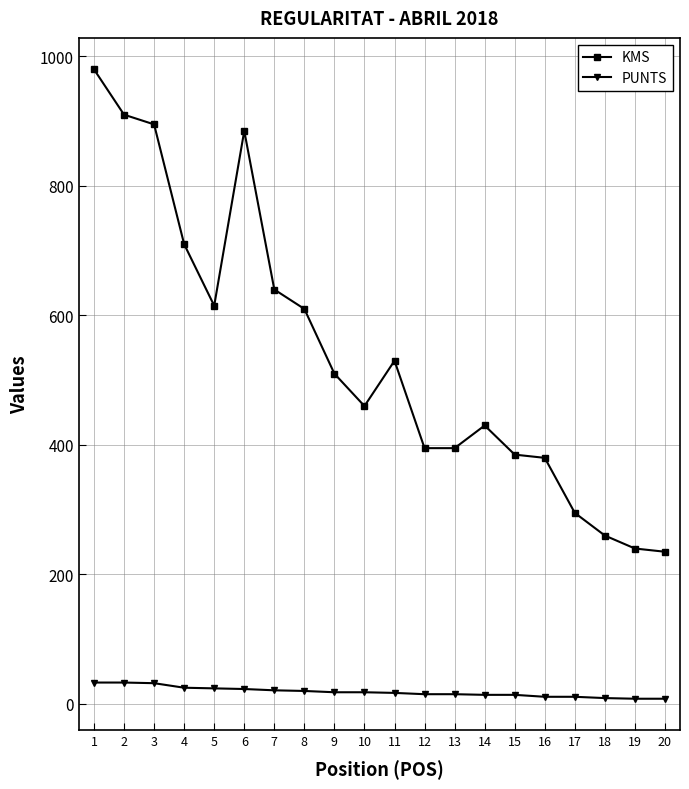

Which series changed the most between 8 and 17?

KMS